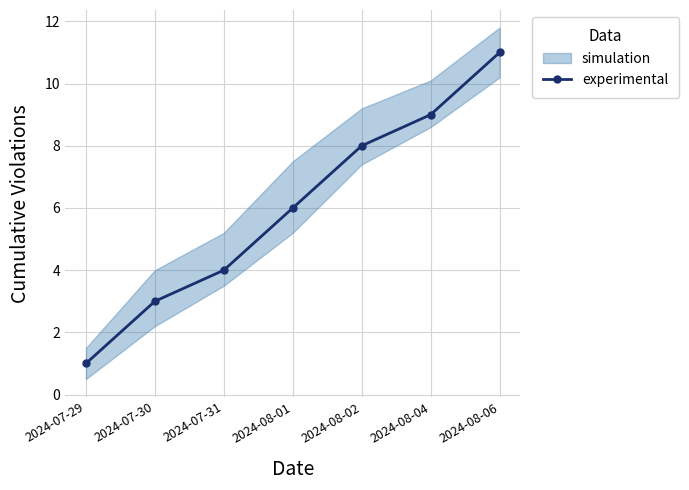

True or false: there are more than 1 points higher than both neighbors.

False